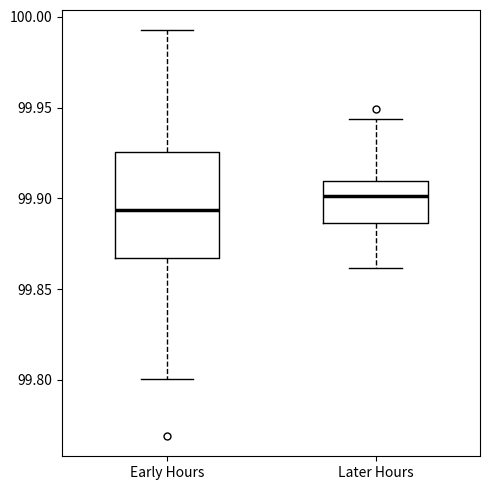

Reading left to right, read every box against the y-axis: the position of its median line, the range the box covers, and the ends of its whiskers. The values are not printed on the chart, so give them approximately, as read against the axis.

Early Hours: median 99.895, box 99.865 to 99.925, whiskers 99.800 to 99.995
Later Hours: median 99.900, box 99.885 to 99.910, whiskers 99.860 to 99.945